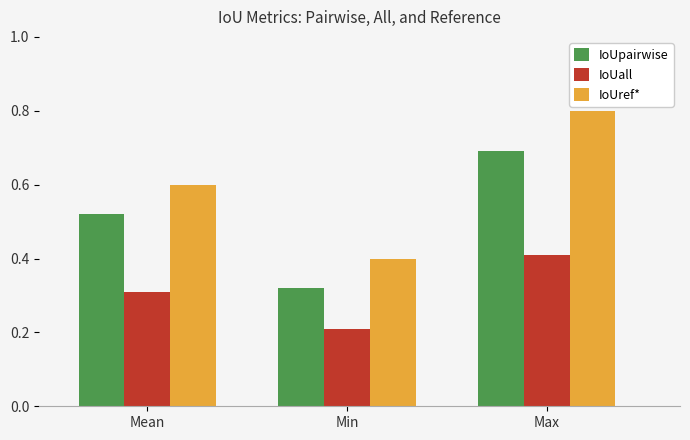

Is it true that IoUref* equals 0.8 at Max?

True